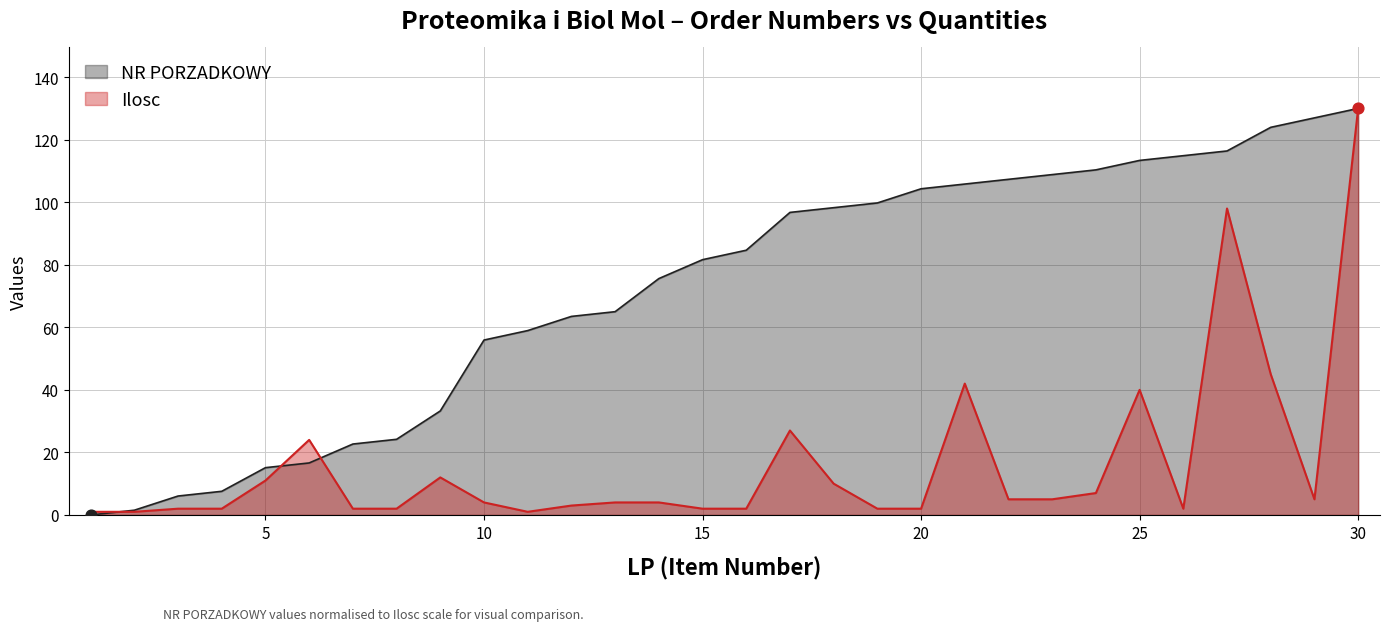

What are all the series names shown in the legend?

NR PORZADKOWY, Ilosc